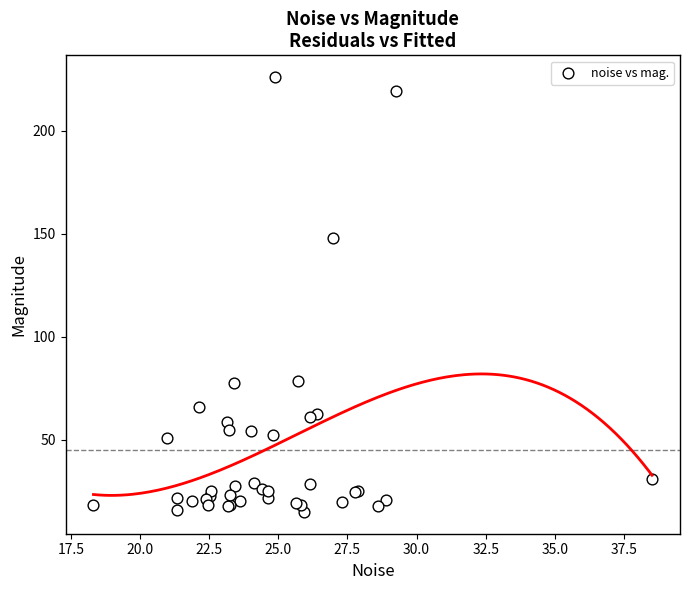

What Y value in the scatter plot is closest to 120?

148.0